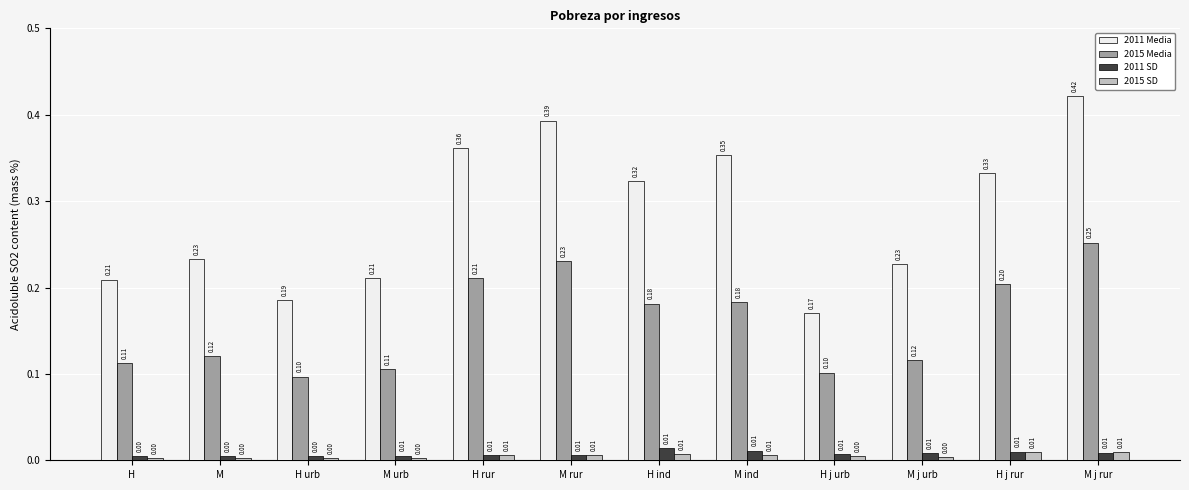

Which series has the widest spread of values?

2011 Media